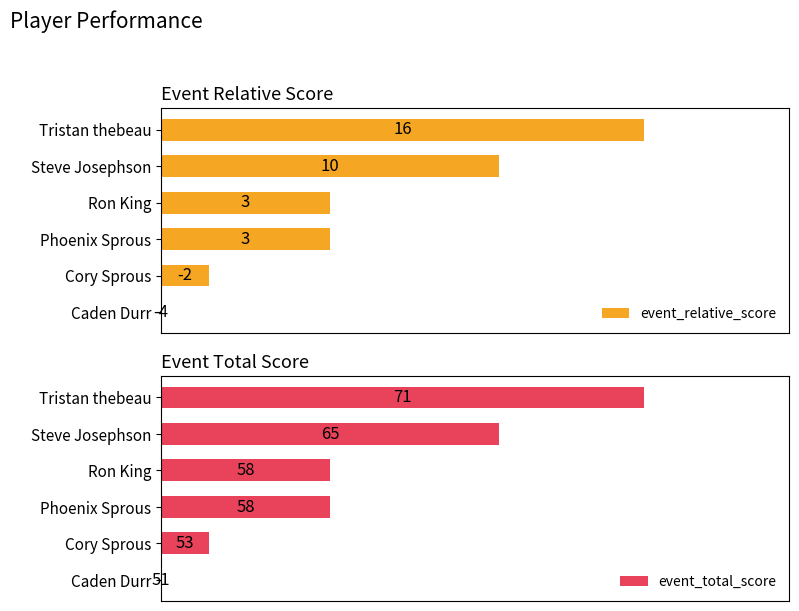

The value of event_total_score at Cory Sprous is 4. True or false?

False